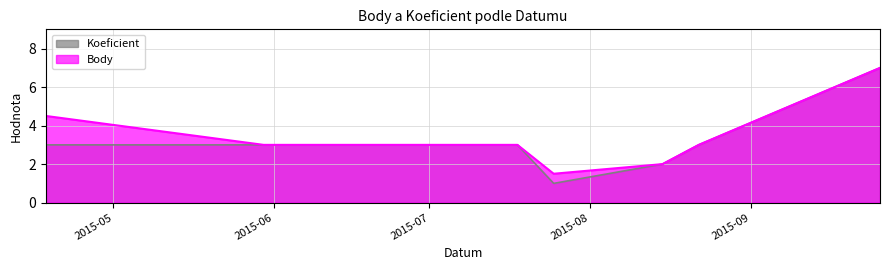

What is the total value across all series at 2015-07-25?

2.5